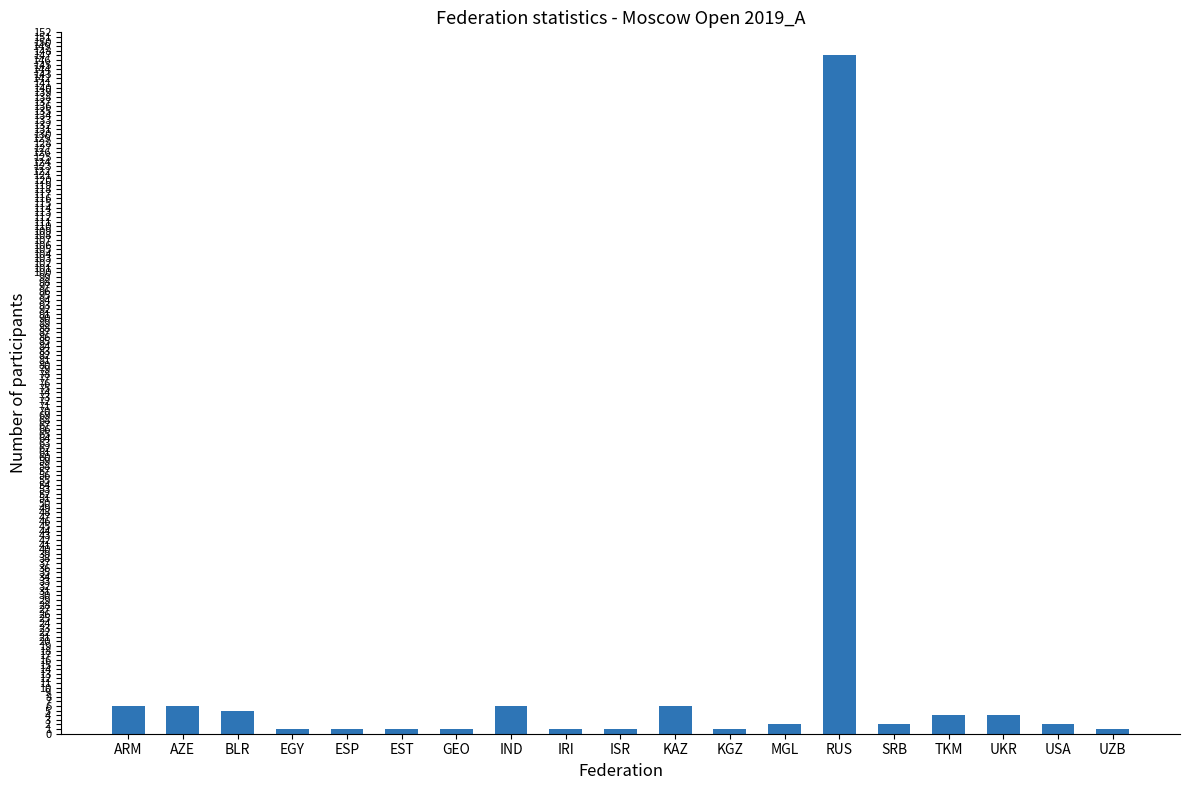

At which label does the data first exceed 2?

ARM